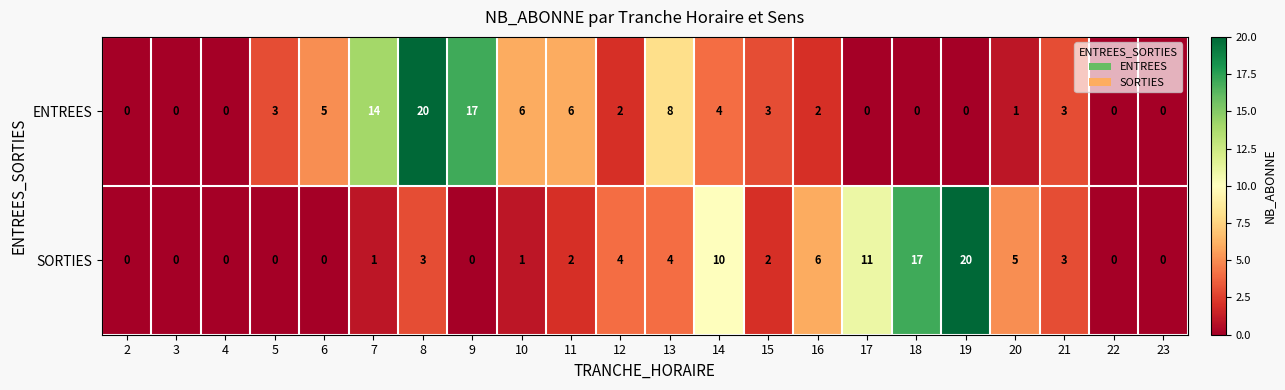

Read the ENTREES value at 11, to the nearest 5.

5